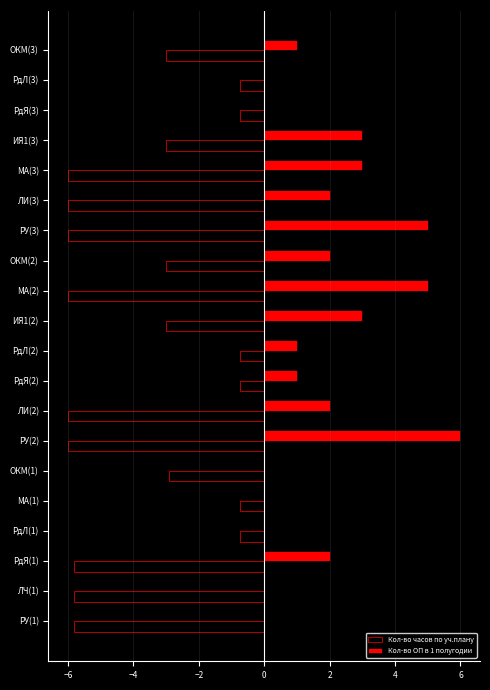

What is the sum of the Кол-во часов по уч.плану values at РдЛ(1) and ИЯ1(2)?

-3.7